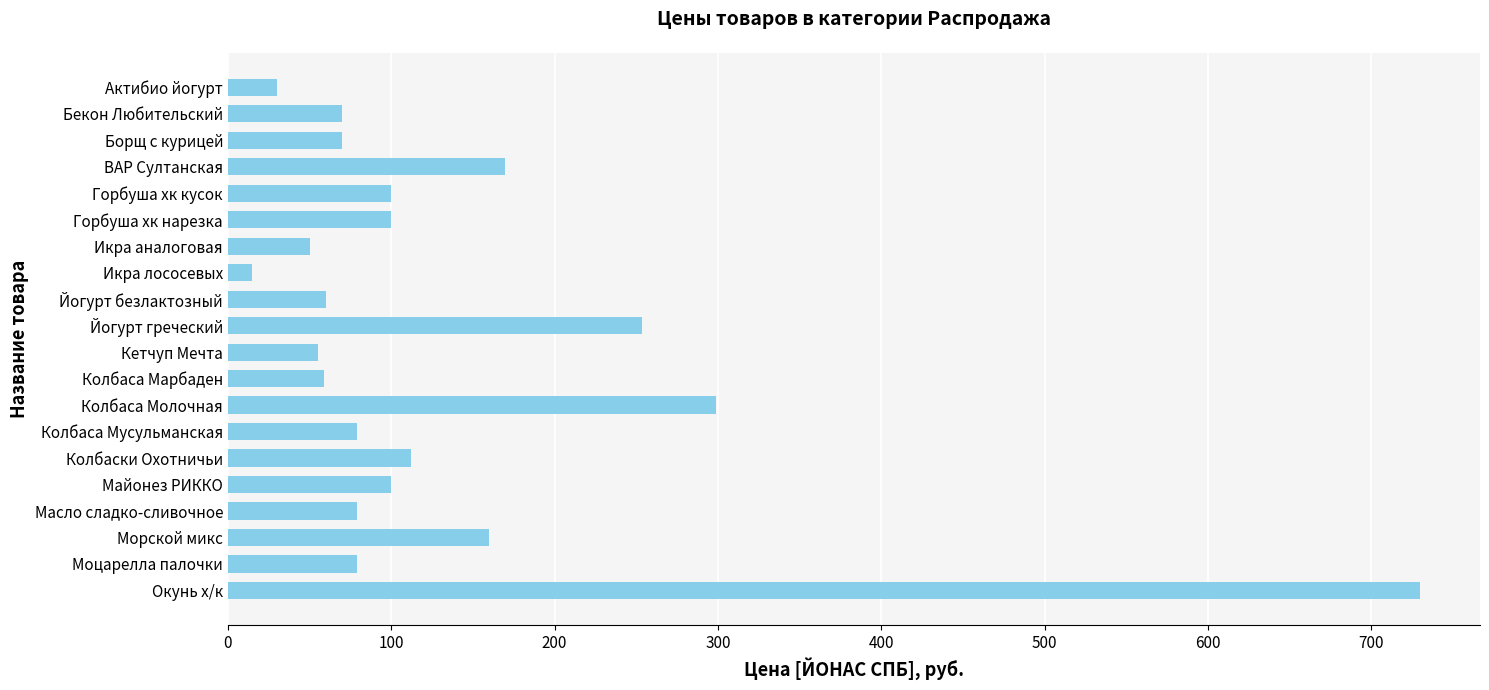

At which category does the chart reach its peak across all series?

Окунь х/к